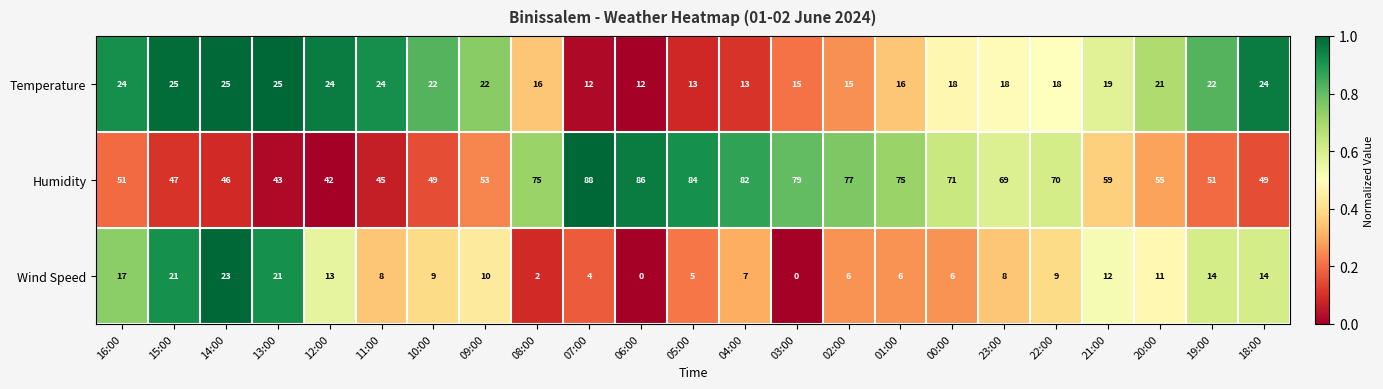

What is the difference between the highest and lowest values at 10:00?

40